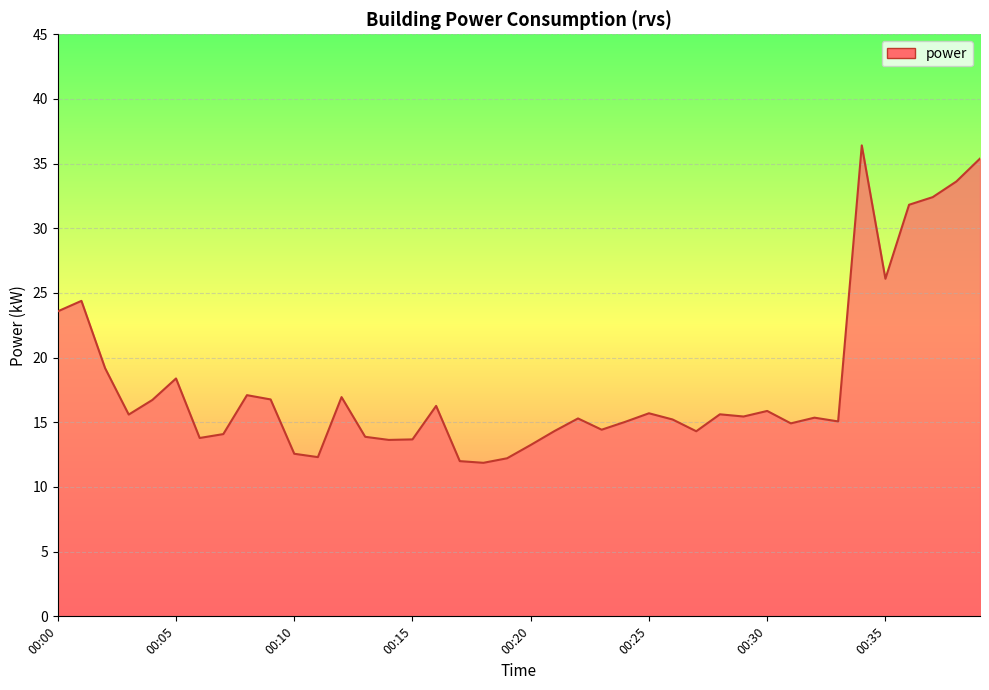

How many distinct data groups are displayed?

1